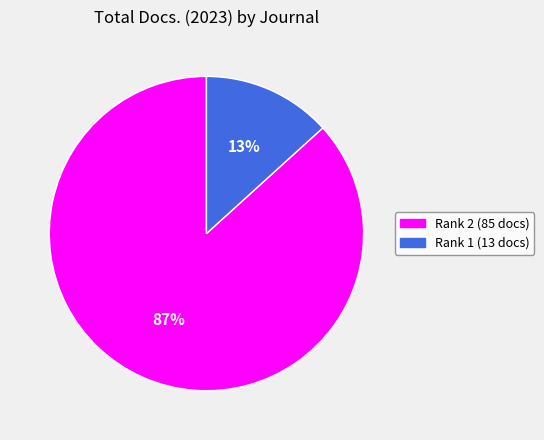

To the nearest percent, what is the average slice percentage?

50%